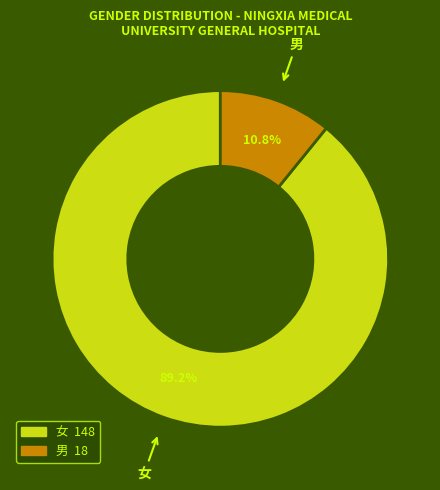

What percentage is the 女 slice, to the nearest percent?

89%